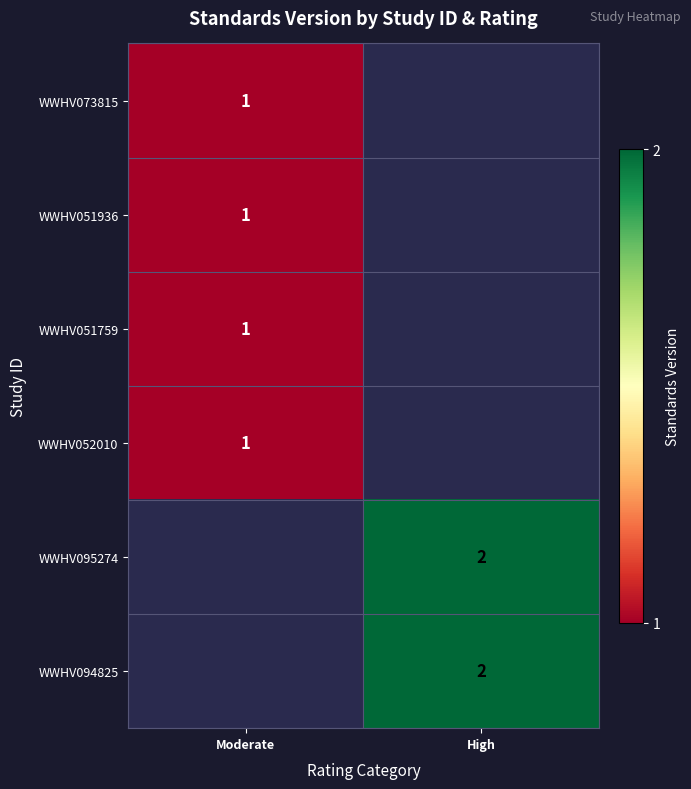

Is the value of WWHV094825 at High greater than the value of WWHV052010 at Moderate?

Yes